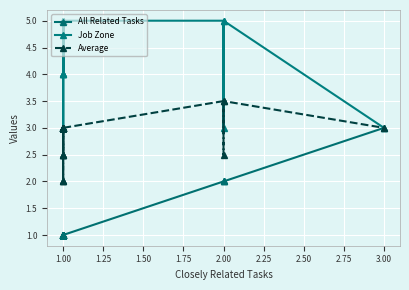

What is the average value of the Average series?

2.9